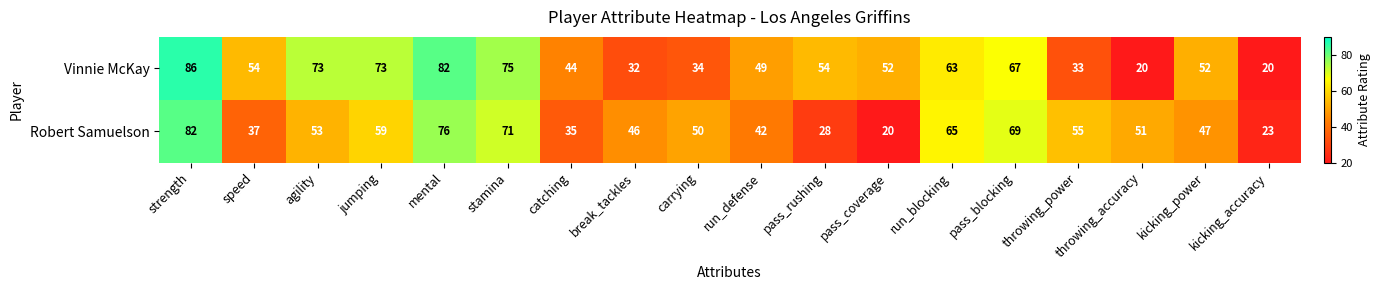

Which series has the largest range (max minus min)?

Vinnie McKay